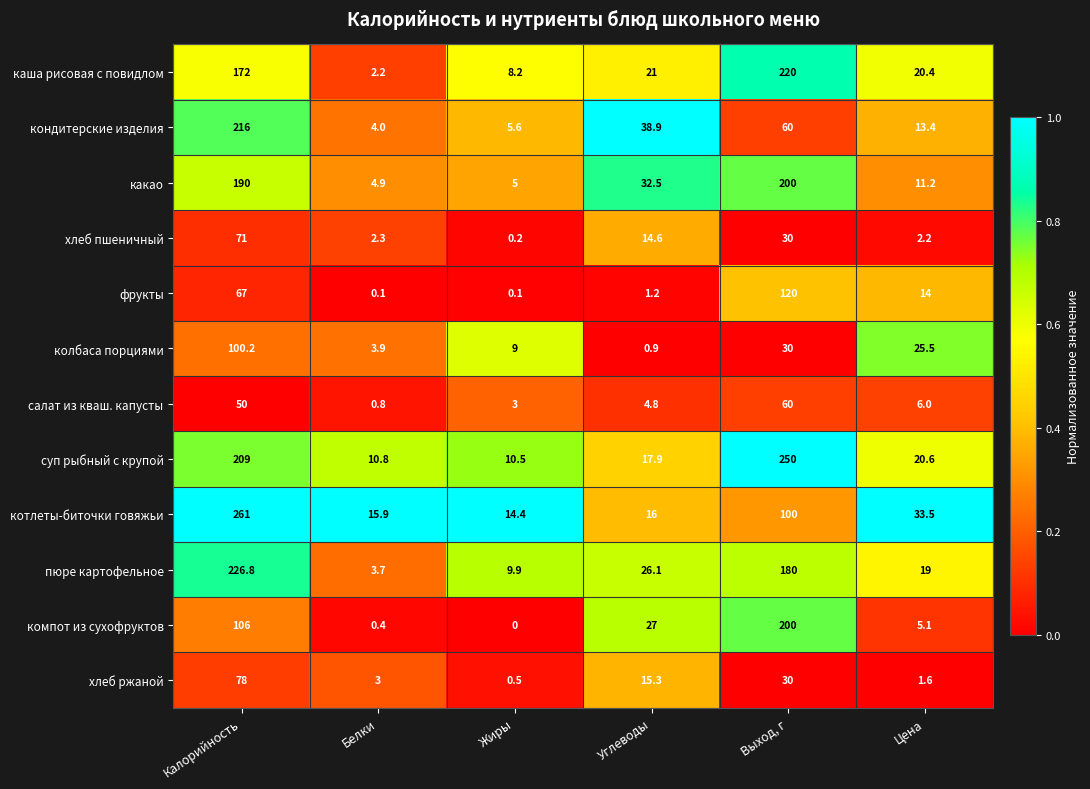

What is the sum of all салат из кваш. капусты values?

124.6